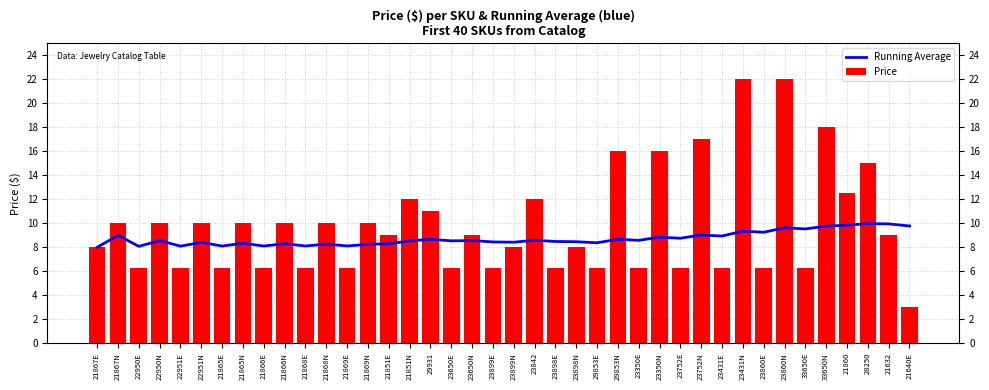

What is the sum of all Running Average values?

349.1